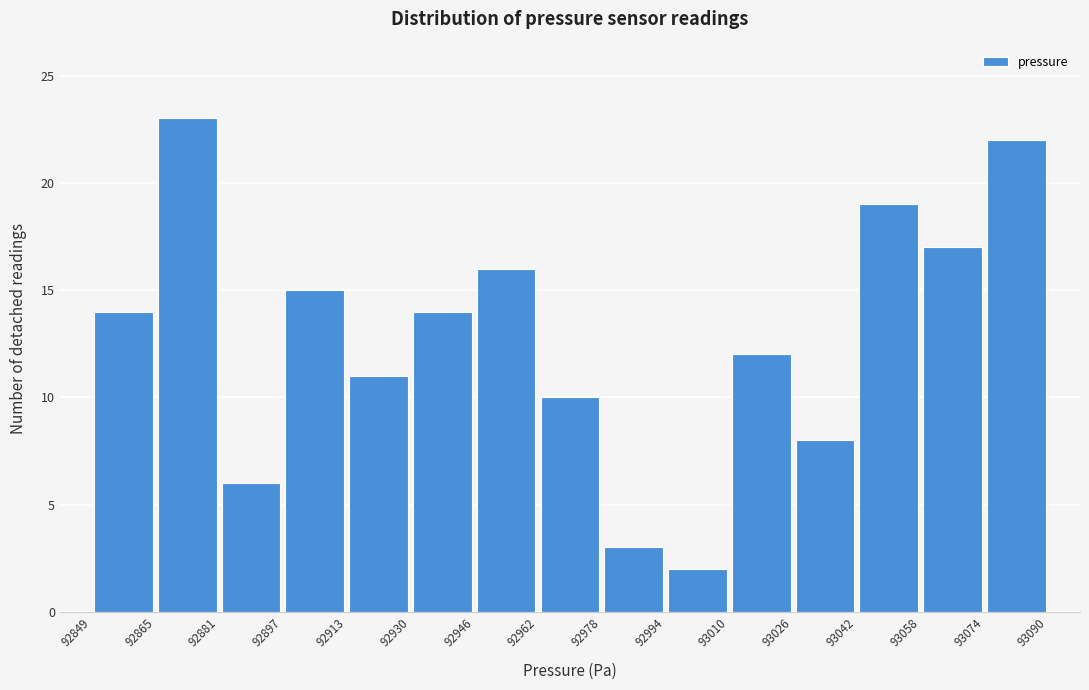

Reading left to right, transcribe this chart: for each bar, give the range it covers on the x-axis and its height. The values are not printed on the chart, so give them approximately, as read against the axis.

92849 to 92865: 14
92865 to 92881: 23
92881 to 92897: 6
92897 to 92913: 15
92913 to 92930: 11
92930 to 92946: 14
92946 to 92962: 16
92962 to 92978: 10
92978 to 92994: 3
92994 to 93010: 2
93010 to 93026: 12
93026 to 93042: 8
93042 to 93058: 19
93058 to 93074: 17
93074 to 93090: 22